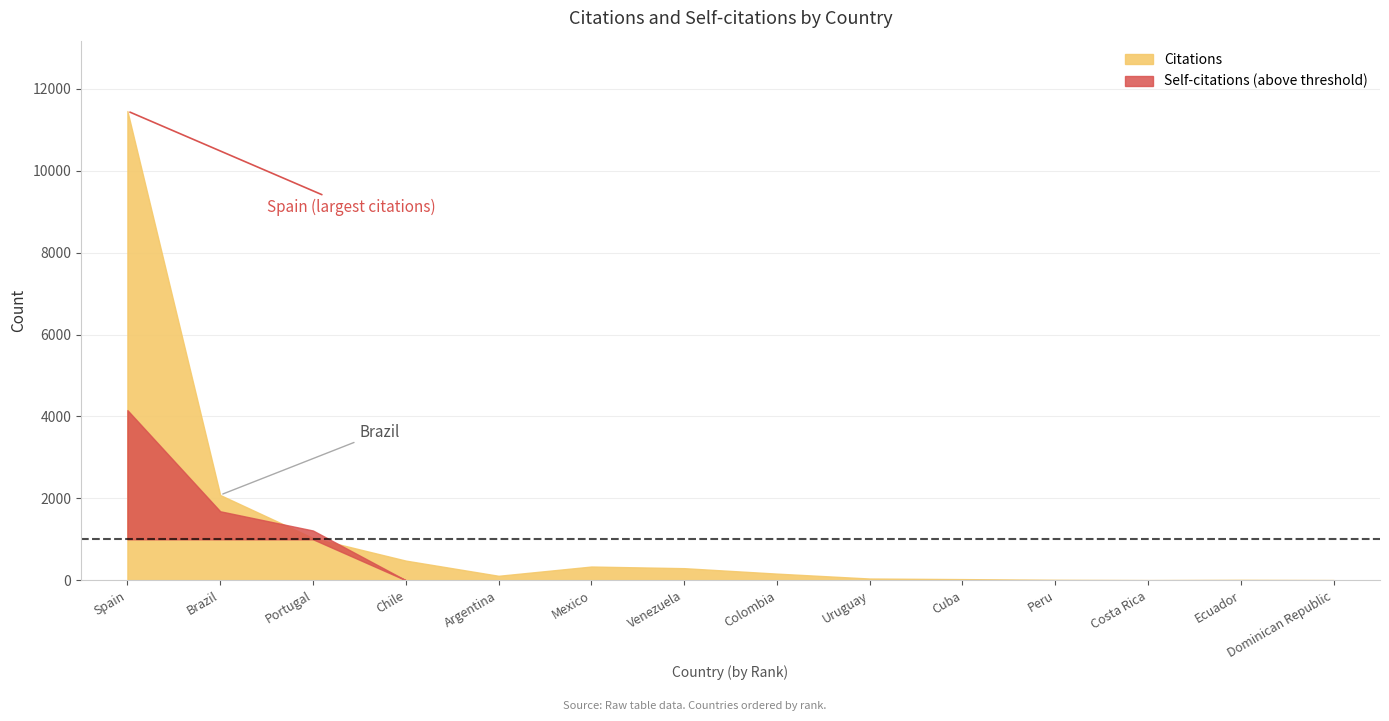

True or false: Self-citations has a value of 0 at Cuba.

True